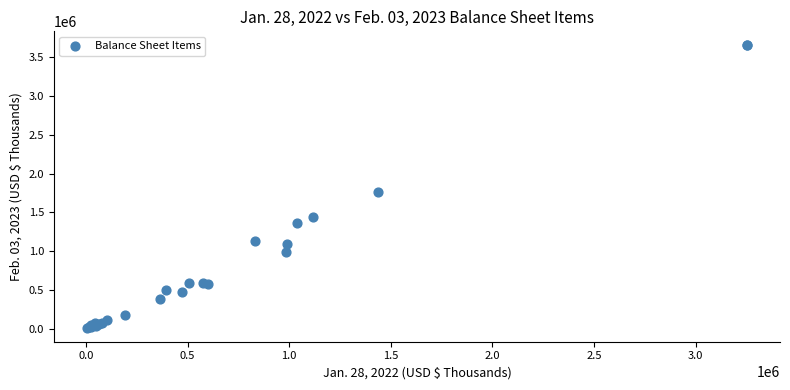

What Y value in the scatter plot is closest to 1833346?

1757694